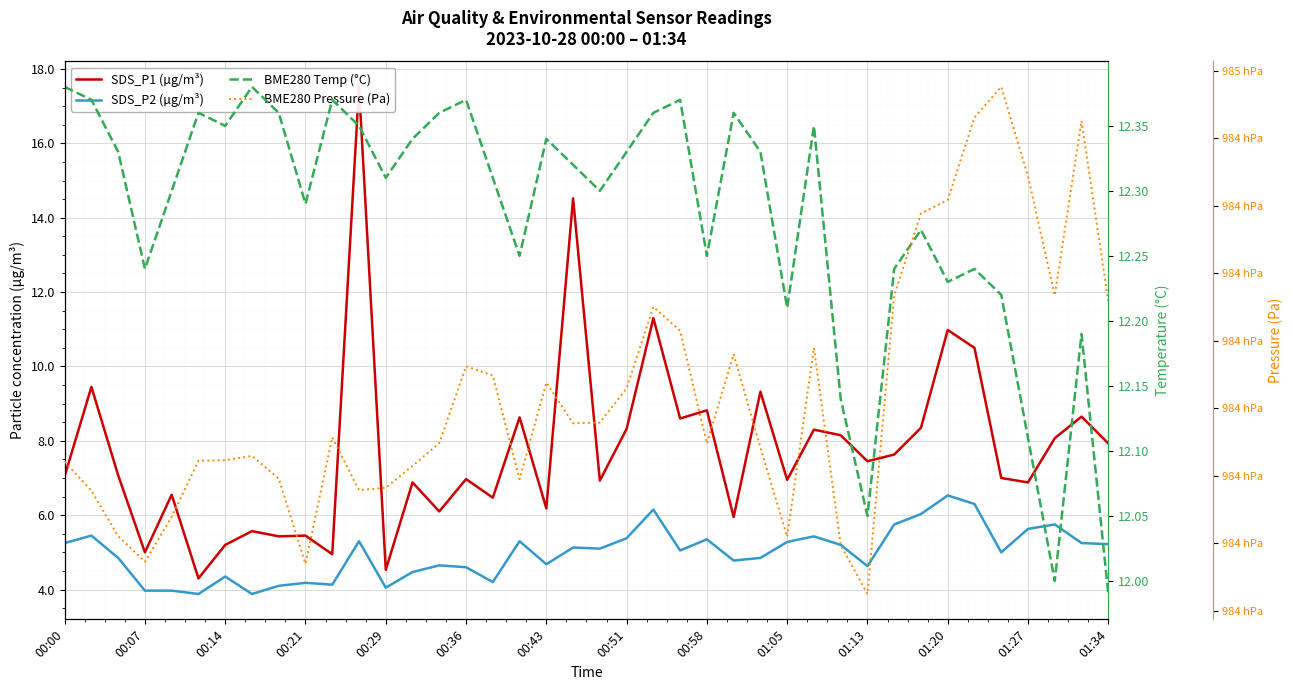

Which category has the highest value in the BME280 Pressure (Pa) series?

35